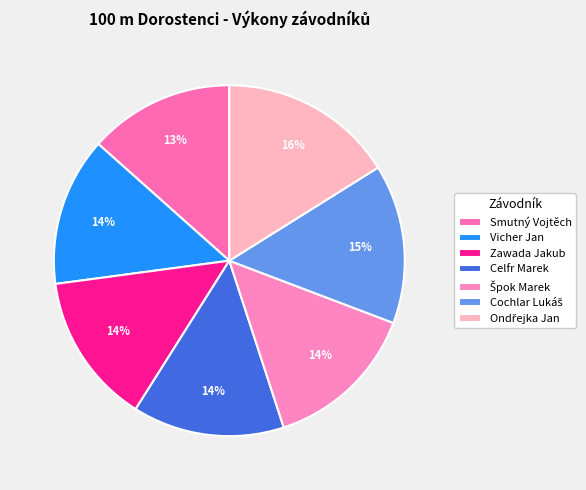

What is the change in value from Celfr Marek to Cochlar Lukáš?

+0.6